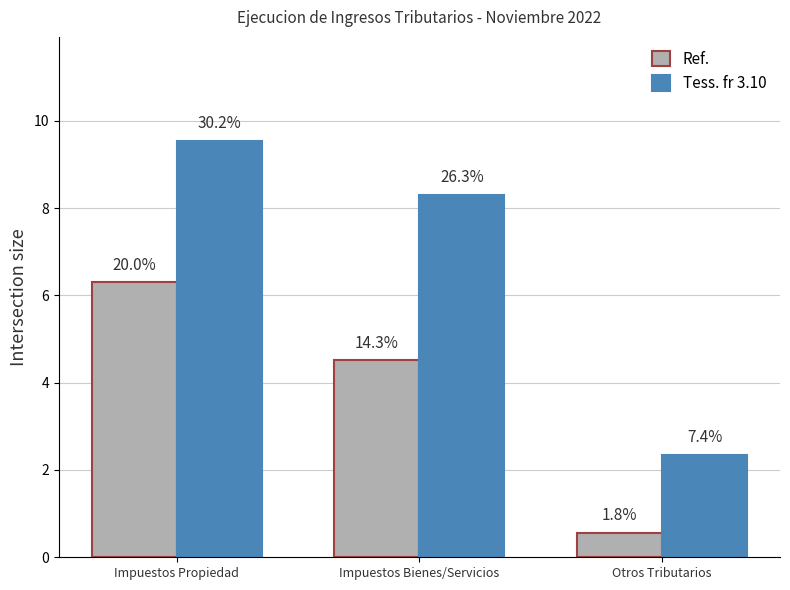

Which series has the widest spread of values?

Tess. fr 3.10